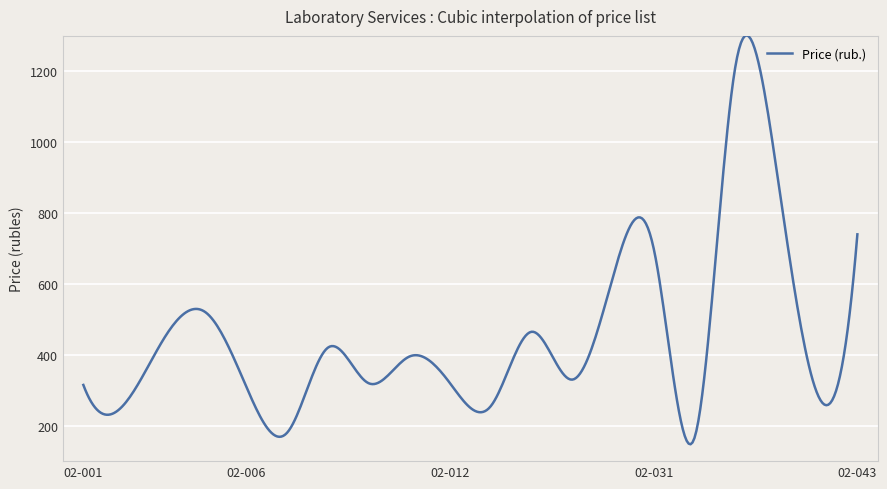

What is the greatest value displayed?

1301.5